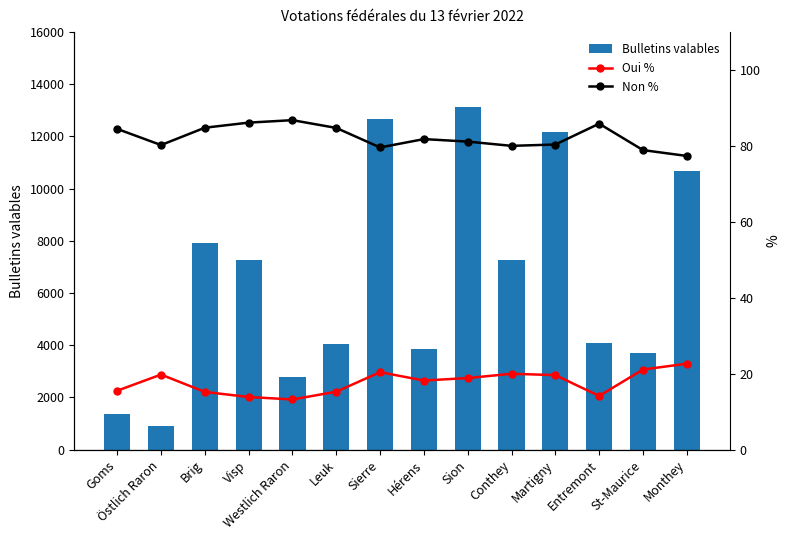

At which label does Oui % reach its peak?

Monthey